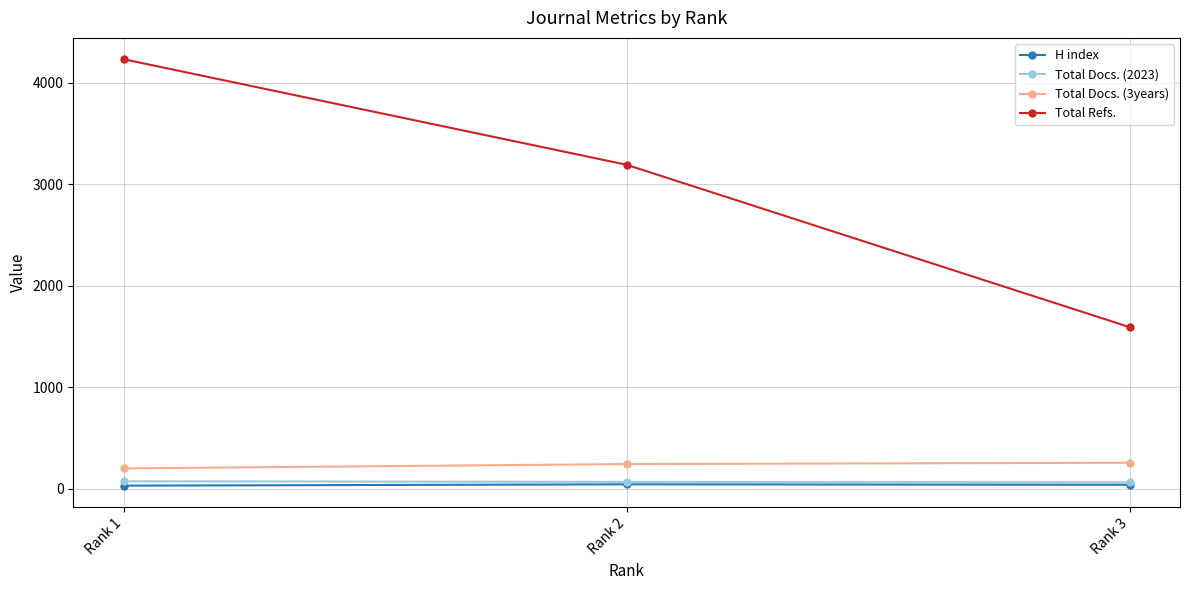

At which label does Total Docs. (2023) first exceed 66?

Rank 1